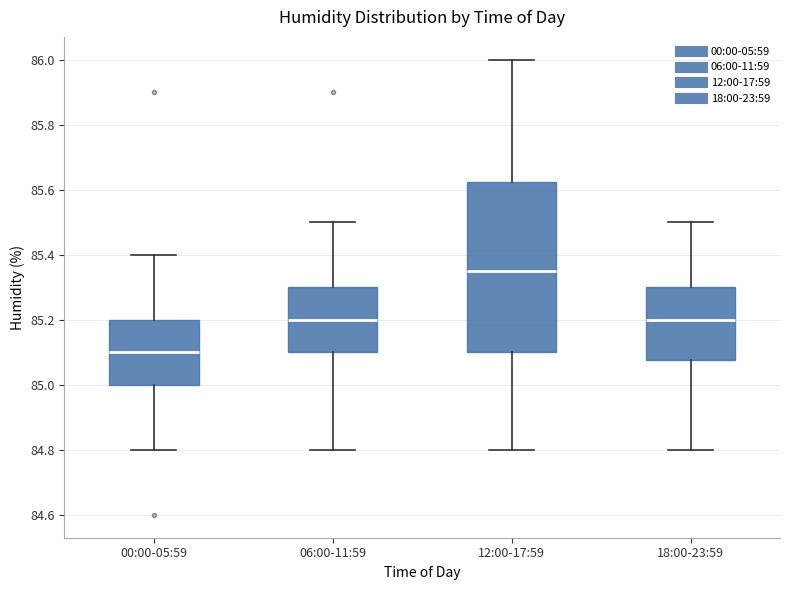

Where does the lower whisker of the box for 06:00-11:59 end on the y-axis? The values are not printed on the chart, so give them approximately, as read against the axis.

84.80